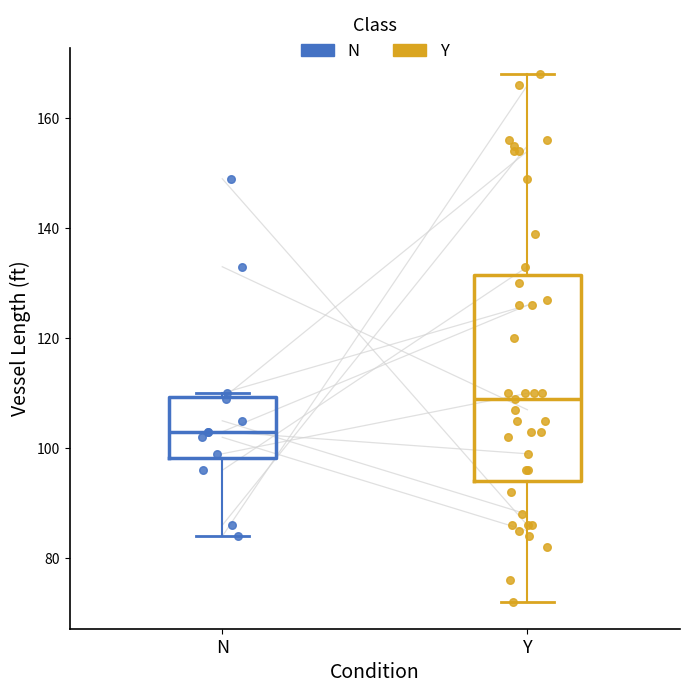

Reading left to right, read every box against the y-axis: the position of its median line, the range the box covers, and the ends of its whiskers. The values are not printed on the chart, so give them approximately, as read against the axis.

N: median 104, box 98 to 110, whiskers 84 to 110 (just above the box's upper edge)
Y: median 110, box 94 to 132, whiskers 72 to 168